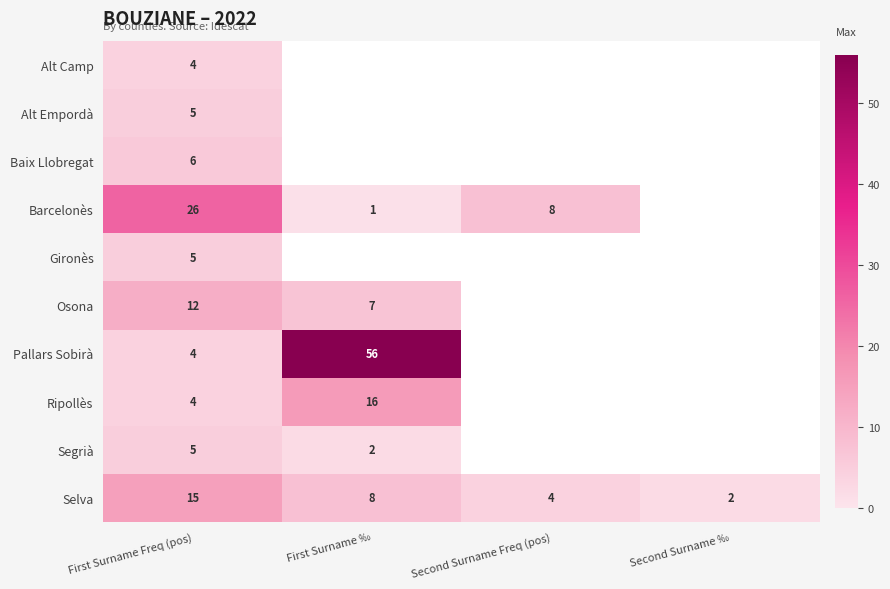

What is the sum of all Selva values?

29